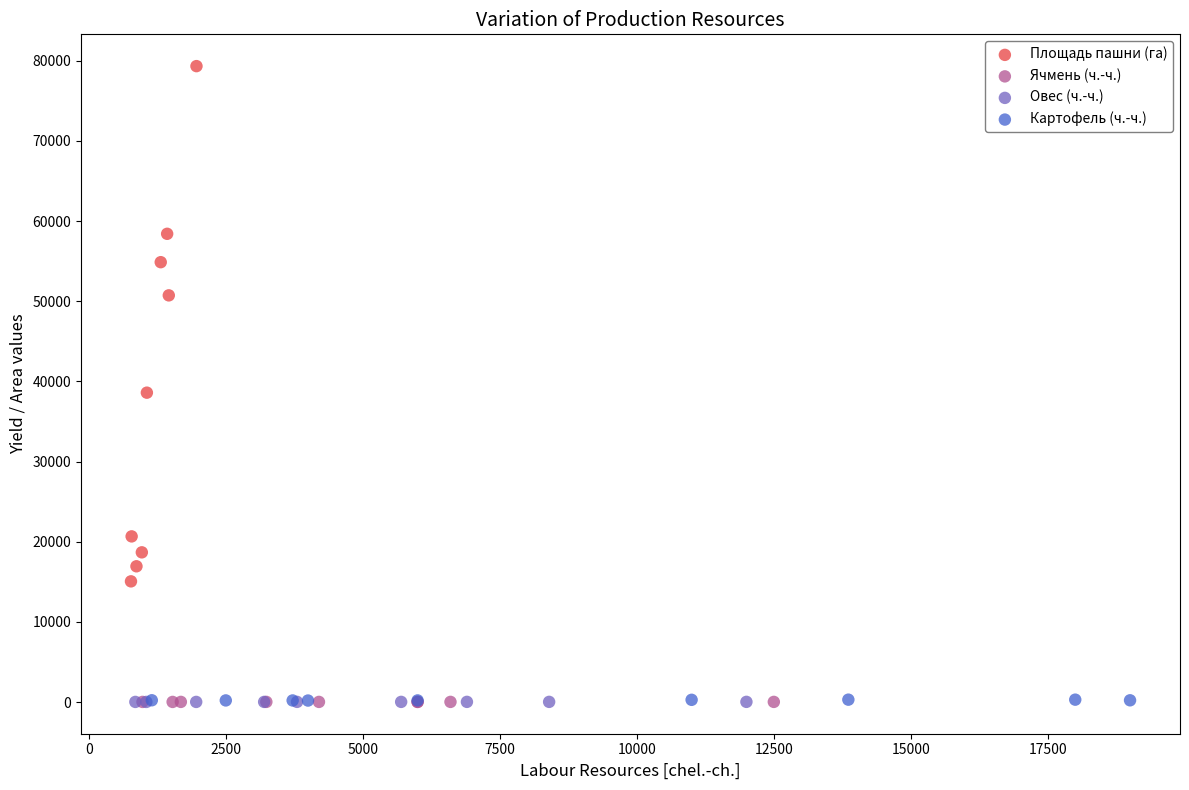

Which series has the largest Y range (max minus min)?

Площадь пашни (га)